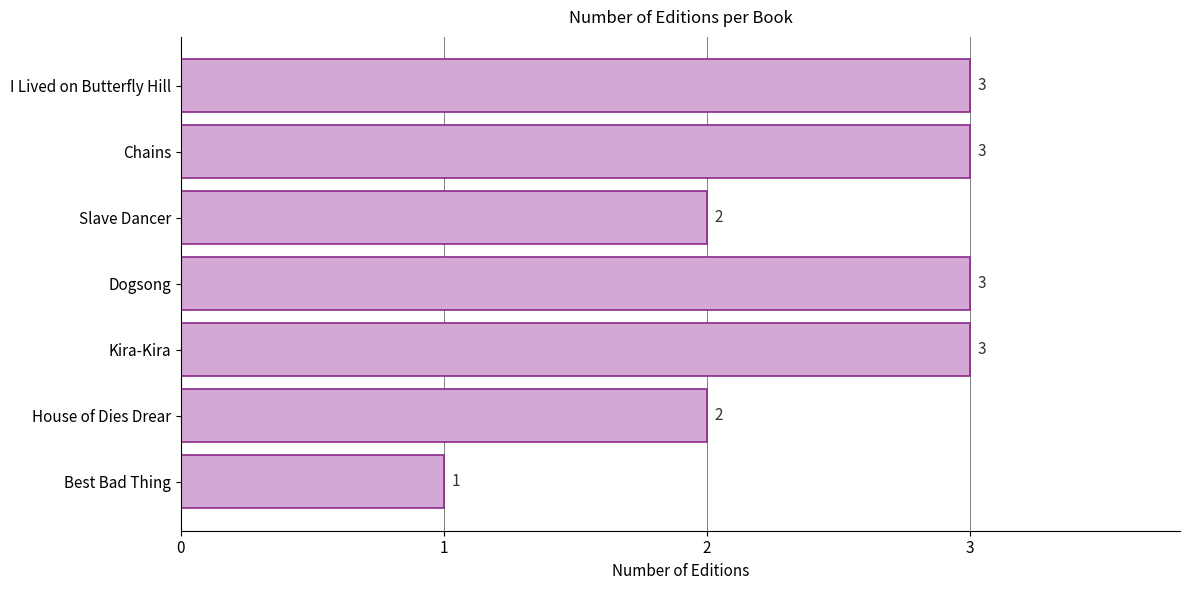

How many series are shown in this chart?

1